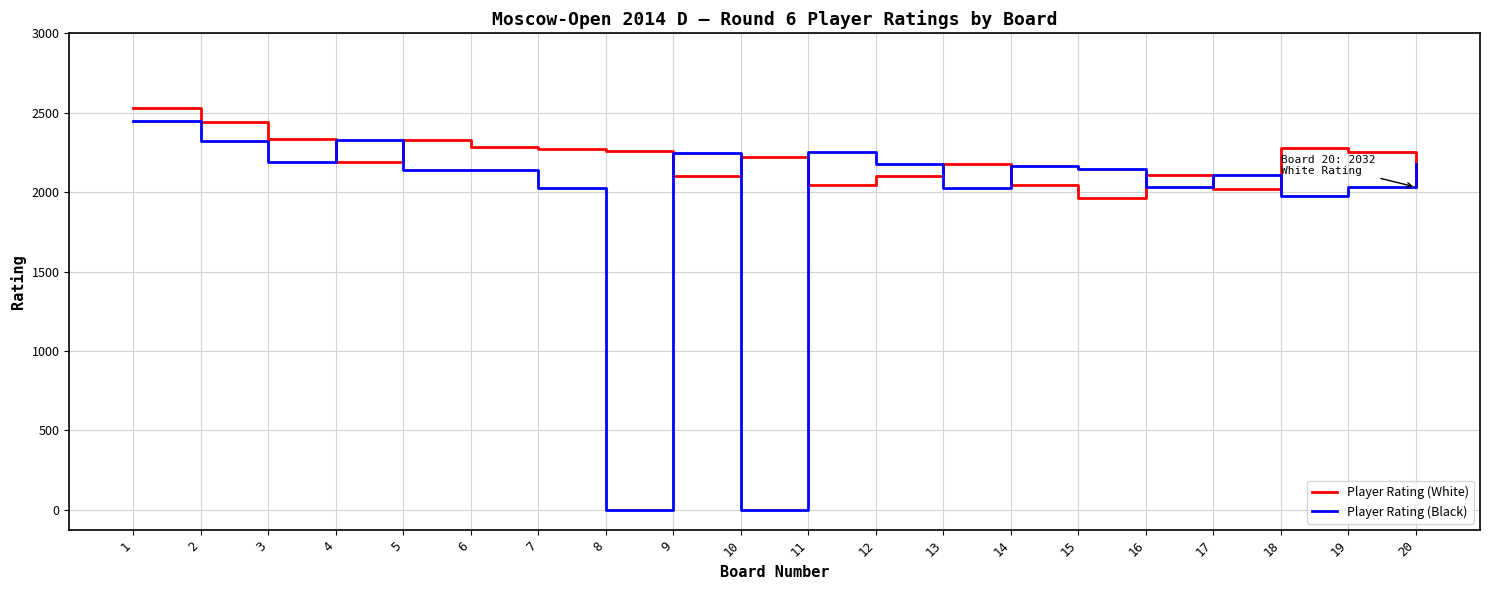

Is the value of Player Rating (Black) at 14 greater than the value of Player Rating (White) at 19?

No